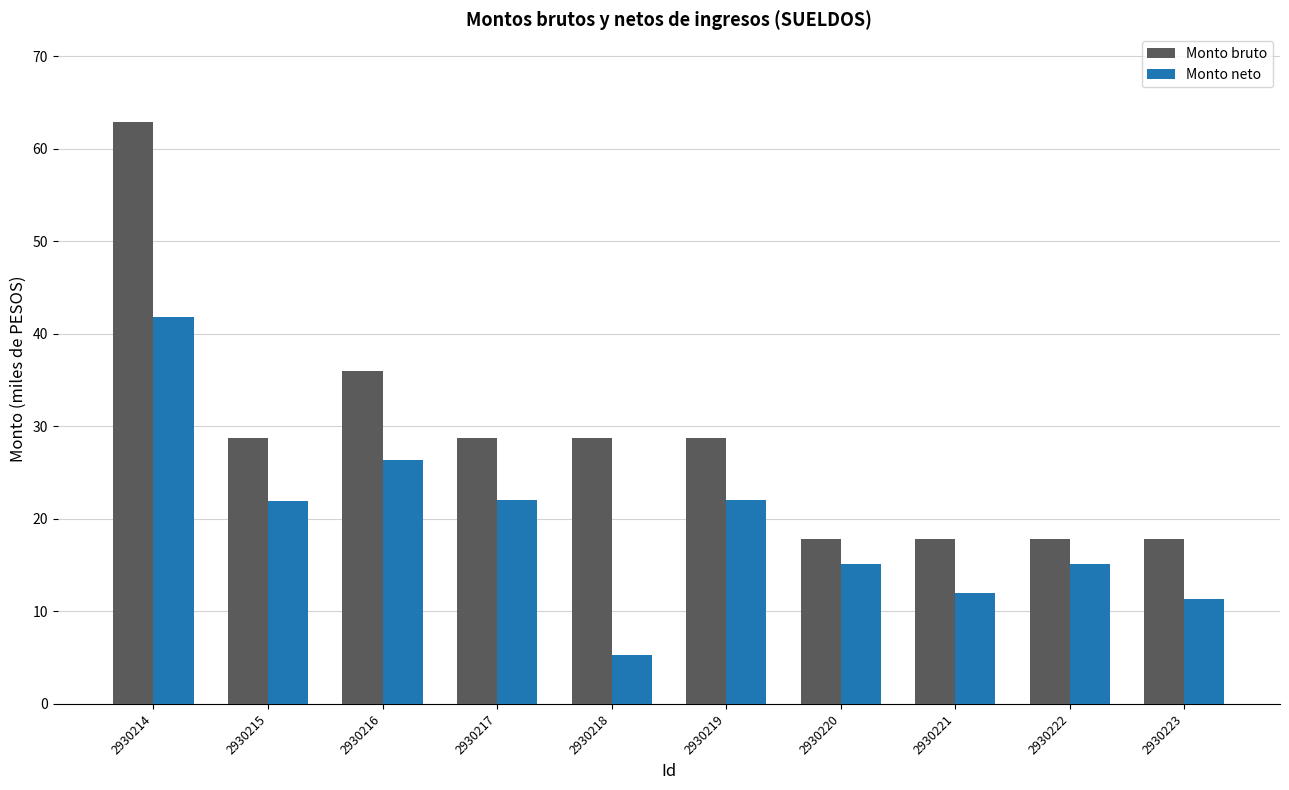

What is the difference between the highest and lowest values at 2930221?

5.9